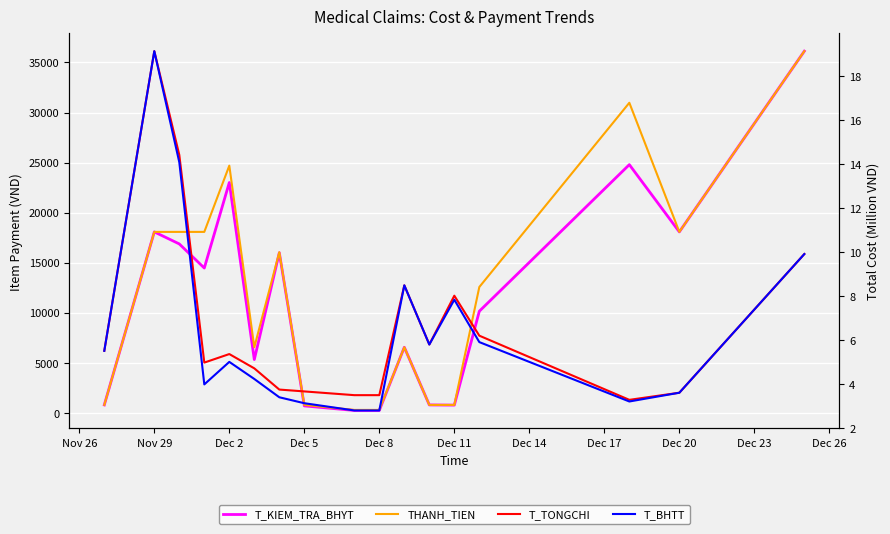

How many lines are shown in the chart?

4